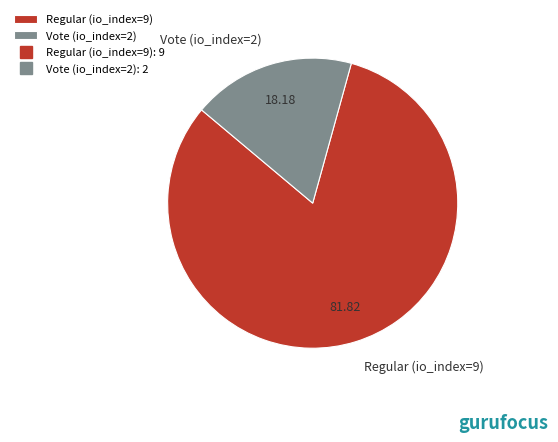

Is it true that Regular (io_index=9) is 69% of the pie?

False